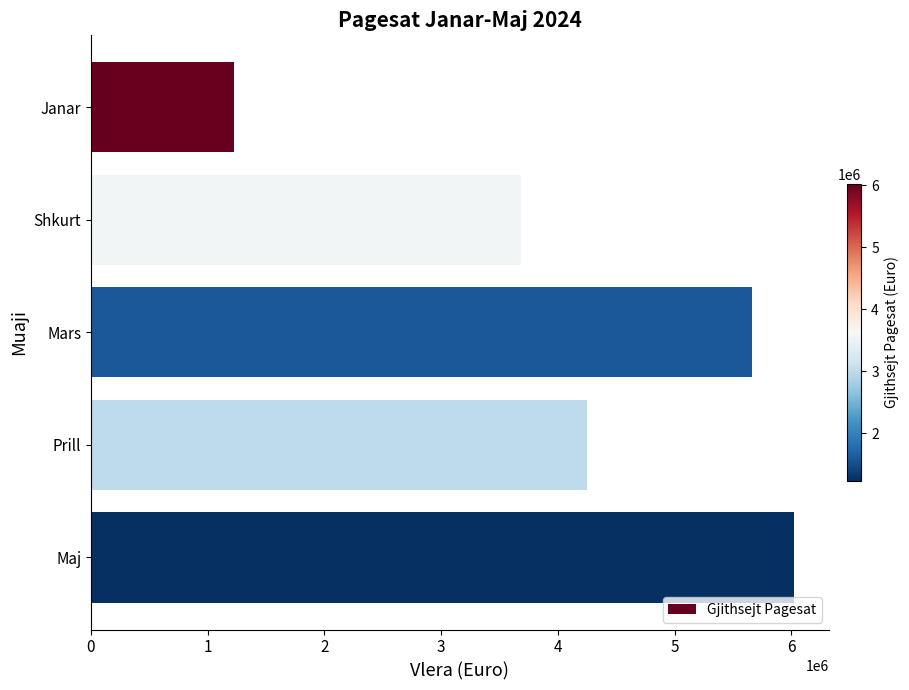

Where is the data nearest to the value 3624993?

Shkurt